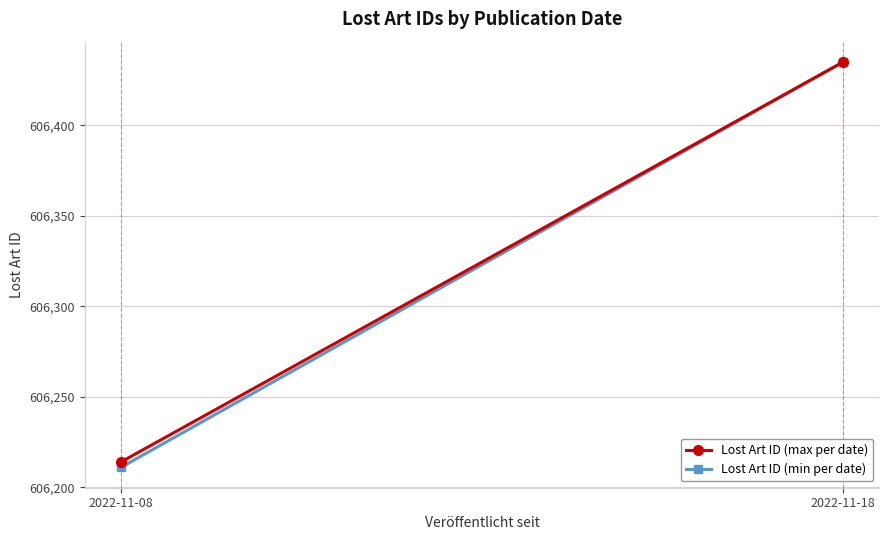

What is the value of the Lost Art ID (max per date) point at the 1st from the left?

606214